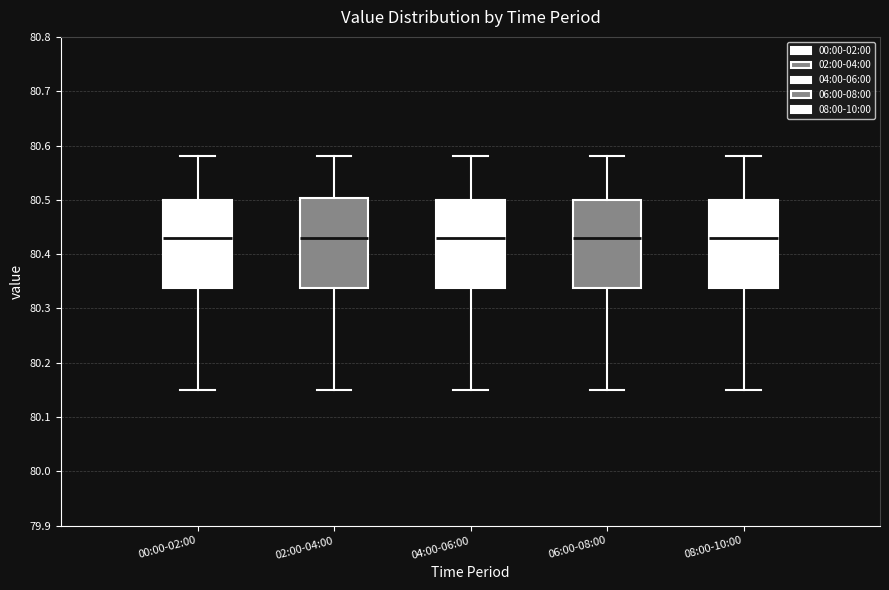

Reading left to right, transcribe this box plot: for each box, give where its median line is, the range the box spans, and where its two whiskers end, as read against the y-axis. The values are not printed on the chart, so give them approximately, as read against the axis.

00:00-02:00: median 80.43, box 80.34 to 80.50, whiskers 80.15 to 80.58
02:00-04:00: median 80.43, box 80.34 to 80.50, whiskers 80.15 to 80.58
04:00-06:00: median 80.43, box 80.34 to 80.50, whiskers 80.15 to 80.58
06:00-08:00: median 80.43, box 80.34 to 80.50, whiskers 80.15 to 80.58
08:00-10:00: median 80.43, box 80.34 to 80.50, whiskers 80.15 to 80.58